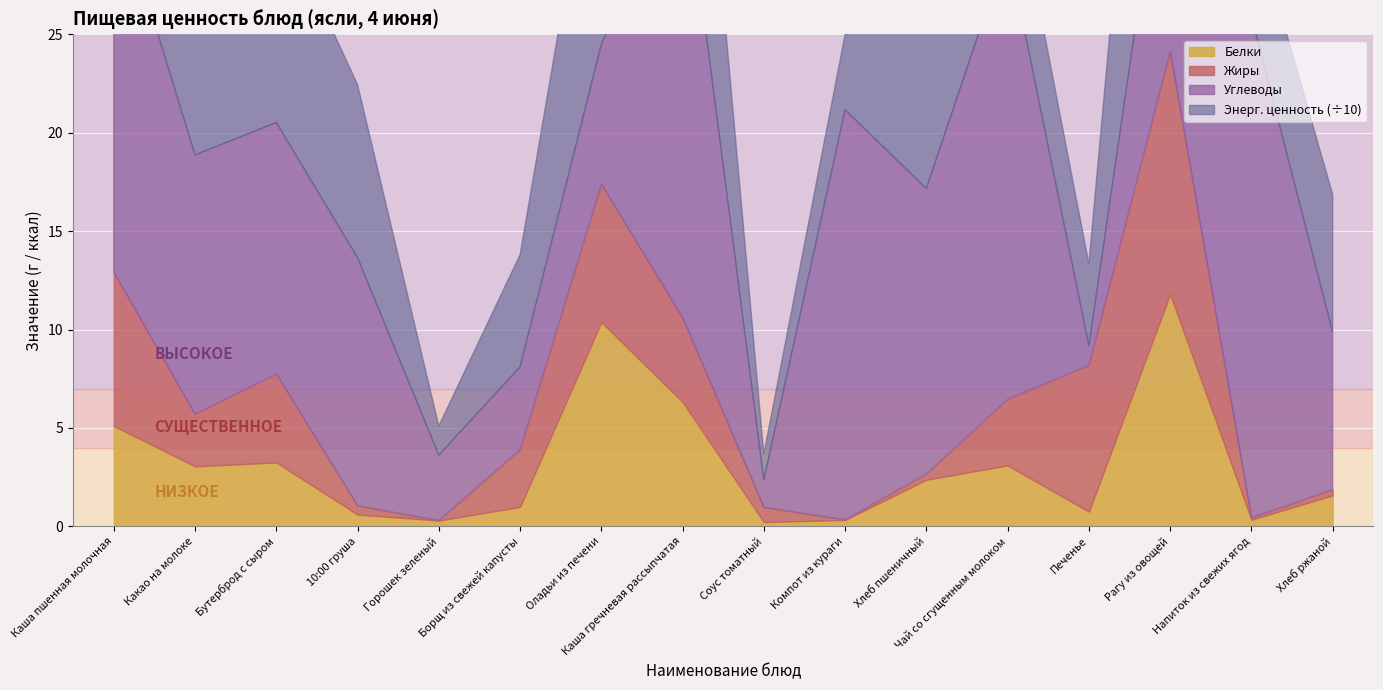

In Жиры, how many points are higher than both neighbors (excluding endpoints)?

3